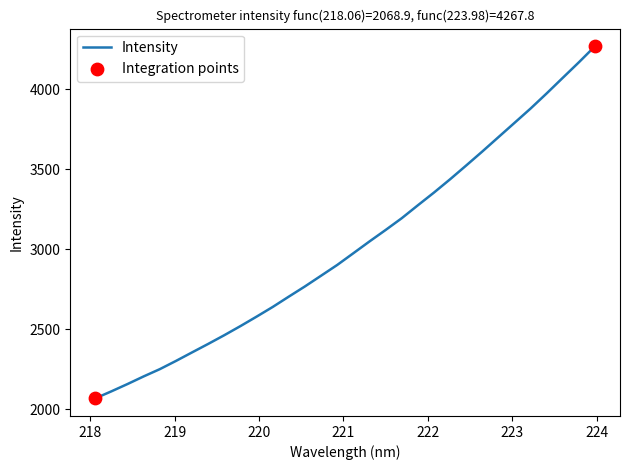

What is the smallest value displayed?

2068.9